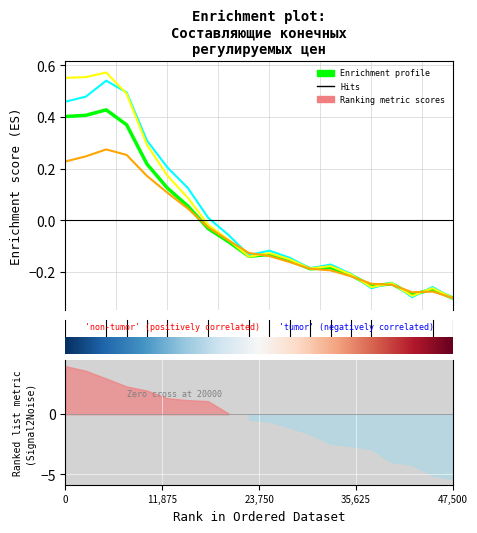

How many lines are shown in the chart?

4